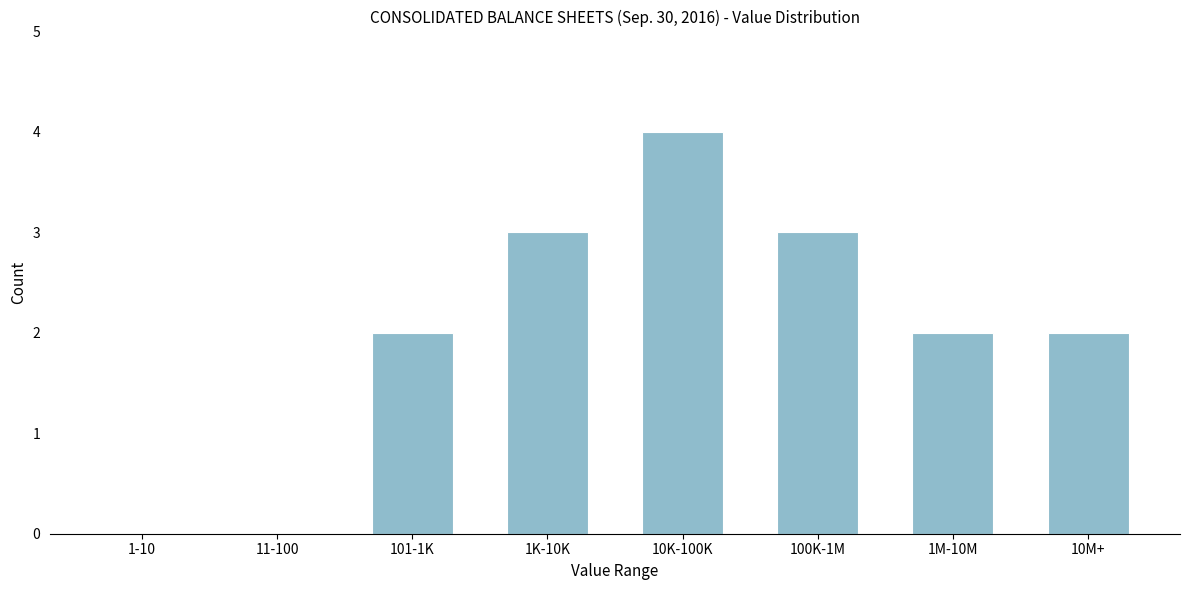

Reading left to right, transcribe all the data shown in this chart.

1-10=0	11-100=0	101-1K=2	1K-10K=3	10K-100K=4	100K-1M=3	1M-10M=2	10M+=2